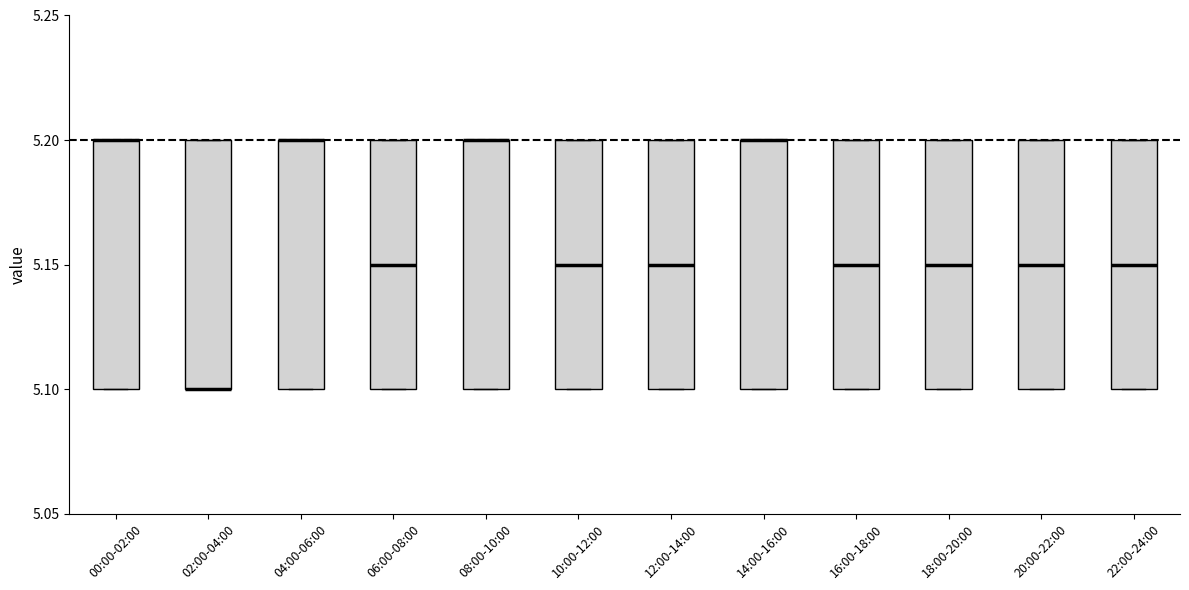

Reading left to right, transcribe this box plot: for each box, give where its median line is, the range the box spans, and where its two whiskers end, as read against the y-axis. The values are not printed on the chart, so give them approximately, as read against the axis.

00:00-02:00: median 5.20 (drawn on the box's upper edge), box 5.10 to 5.20, whiskers 5.10 to 5.20
02:00-04:00: median 5.10 (drawn on the box's lower edge), box 5.10 to 5.20, whiskers 5.10 to 5.20
04:00-06:00: median 5.20 (drawn on the box's upper edge), box 5.10 to 5.20, whiskers 5.10 to 5.20
06:00-08:00: median 5.15, box 5.10 to 5.20, whiskers 5.10 to 5.20
08:00-10:00: median 5.20 (drawn on the box's upper edge), box 5.10 to 5.20, whiskers 5.10 to 5.20
10:00-12:00: median 5.15, box 5.10 to 5.20, whiskers 5.10 to 5.20
12:00-14:00: median 5.15, box 5.10 to 5.20, whiskers 5.10 to 5.20
14:00-16:00: median 5.20 (drawn on the box's upper edge), box 5.10 to 5.20, whiskers 5.10 to 5.20
16:00-18:00: median 5.15, box 5.10 to 5.20, whiskers 5.10 to 5.20
18:00-20:00: median 5.15, box 5.10 to 5.20, whiskers 5.10 to 5.20
20:00-22:00: median 5.15, box 5.10 to 5.20, whiskers 5.10 to 5.20
22:00-24:00: median 5.15, box 5.10 to 5.20, whiskers 5.10 to 5.20